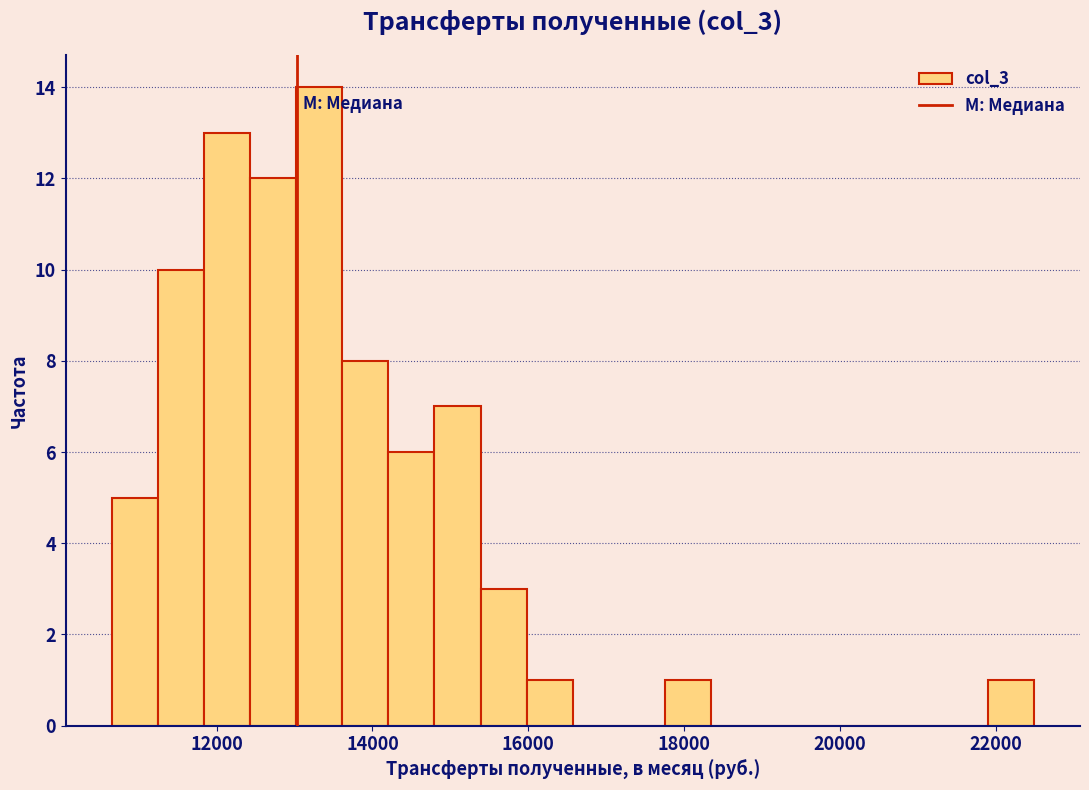

Read against the x-axis, roughly where is the centre of the tallest bar?

13400